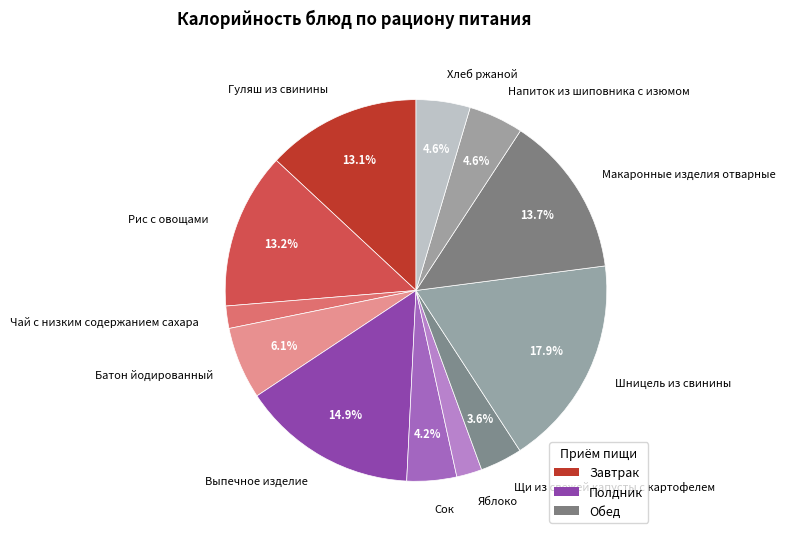

To the nearest percent, what is the difference between the largest and smallest slice percentages?

16%